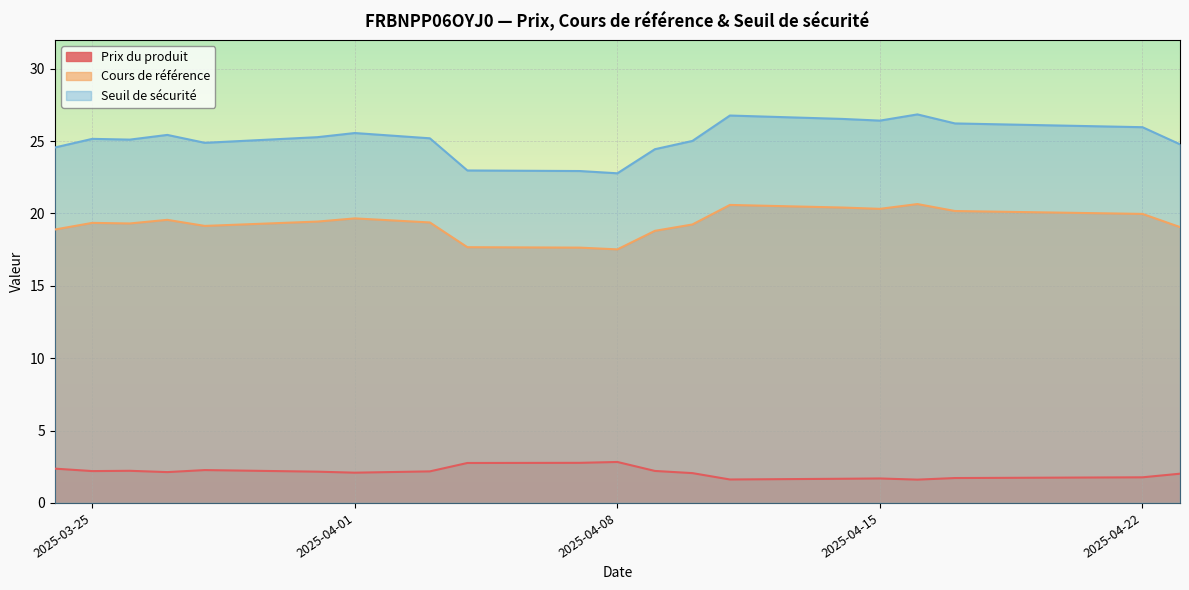

At which category is the sum across all series the highest?

2025-04-16